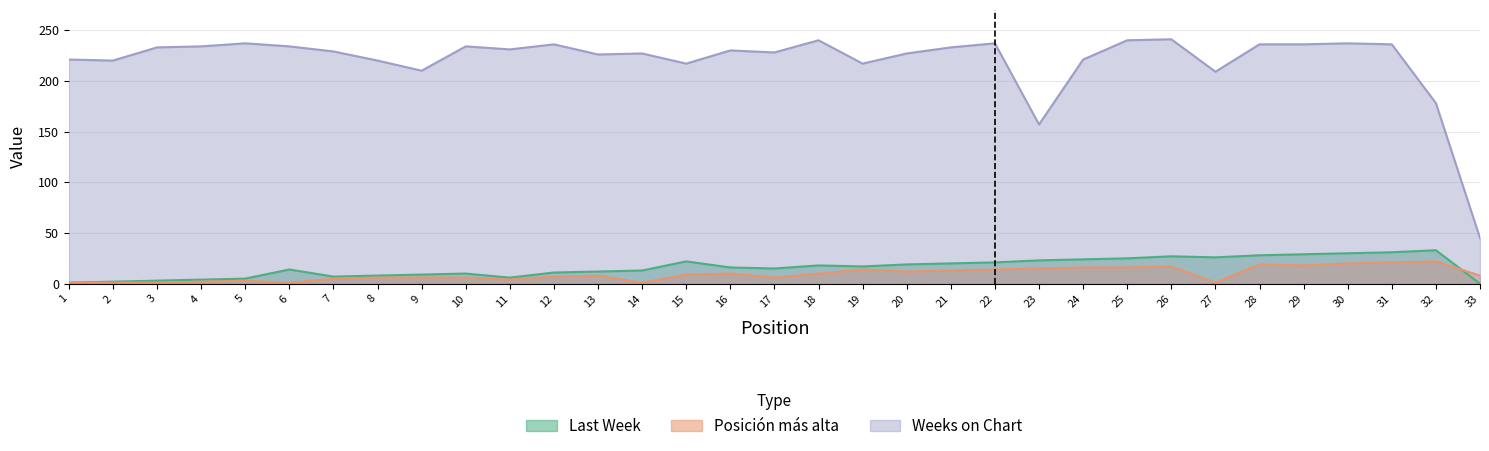

What value does the Weeks on Chart series have at 8, to the nearest 5?

220